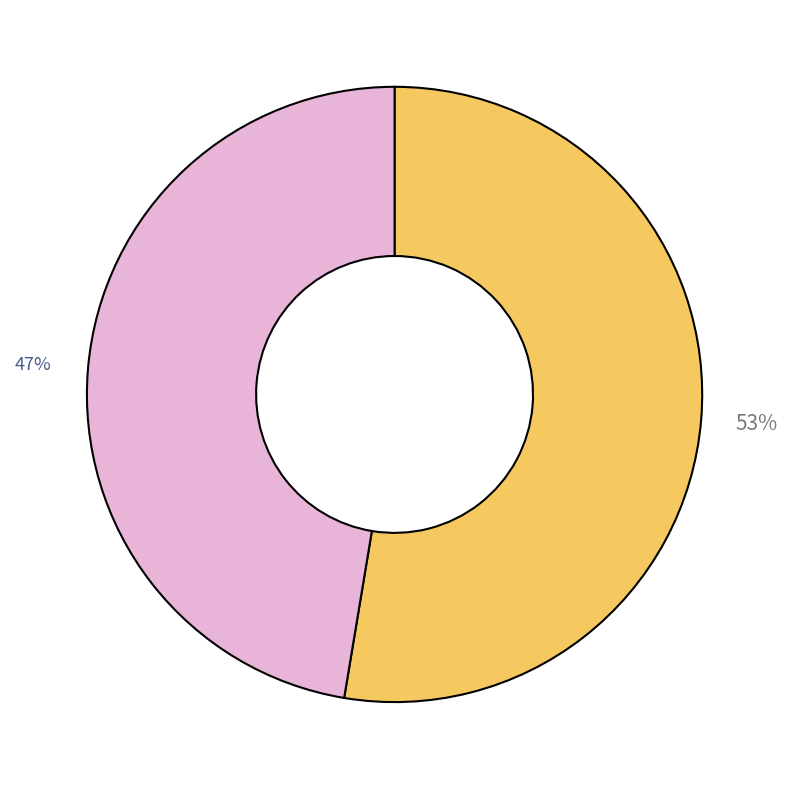

To the nearest percent, what is the average slice percentage?

50%